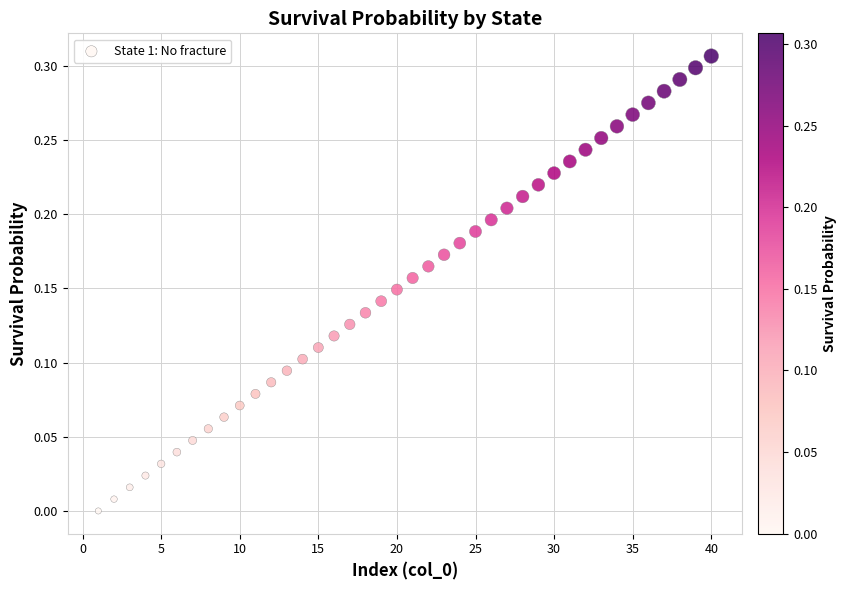

What is the range of X values (max minus min)?

39.0